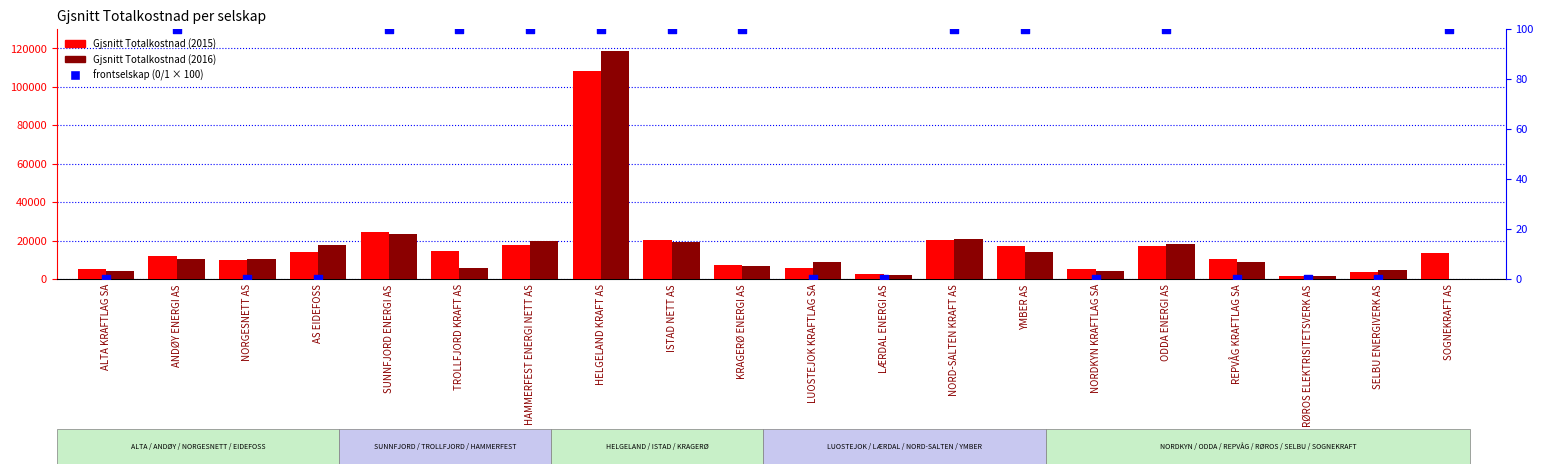

What are all the series names shown in the legend?

Gjsnitt Totalkostnad (2015), Gjsnitt Totalkostnad (2016), frontselskap (0/1 × 100)